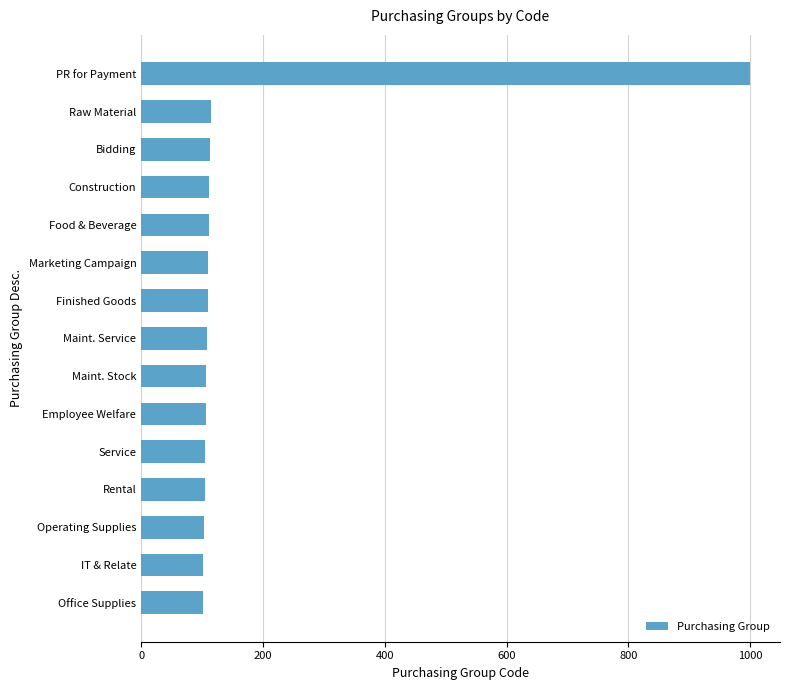

The value at Rental is 24. True or false?

False